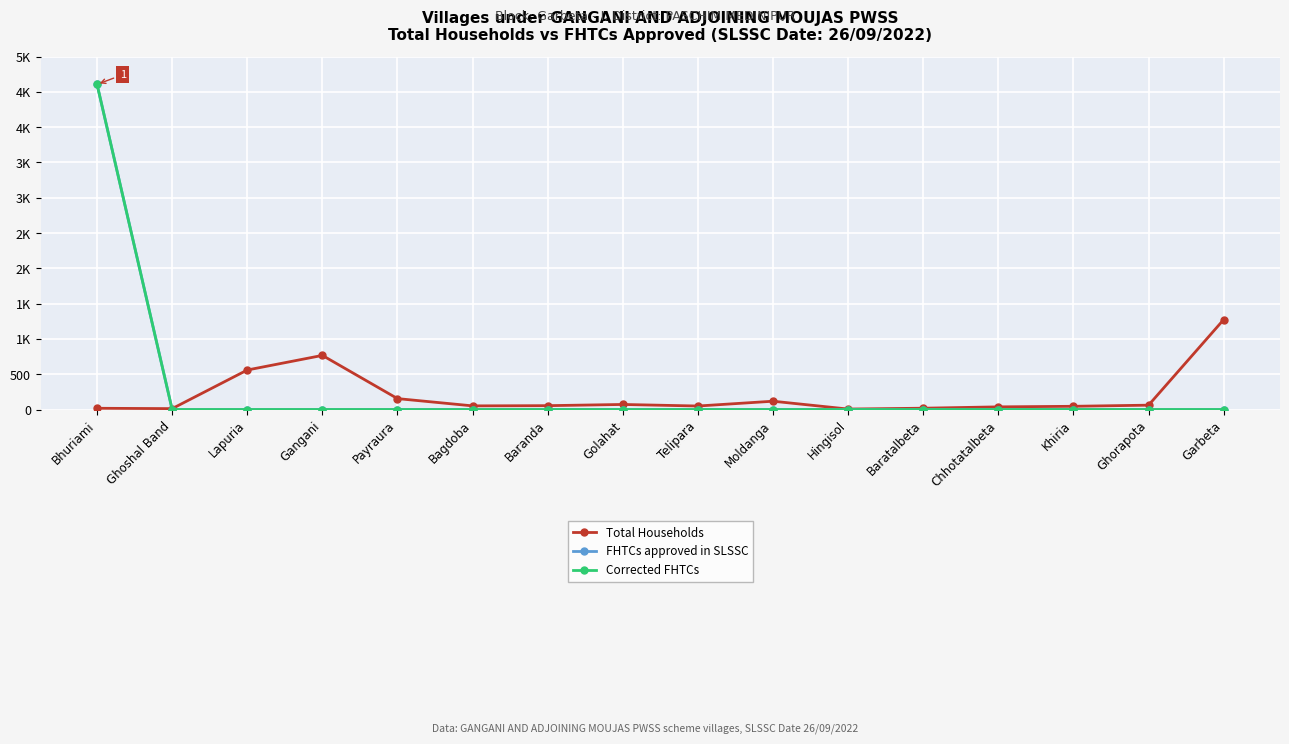

What is the maximum value shown in the chart?

4606